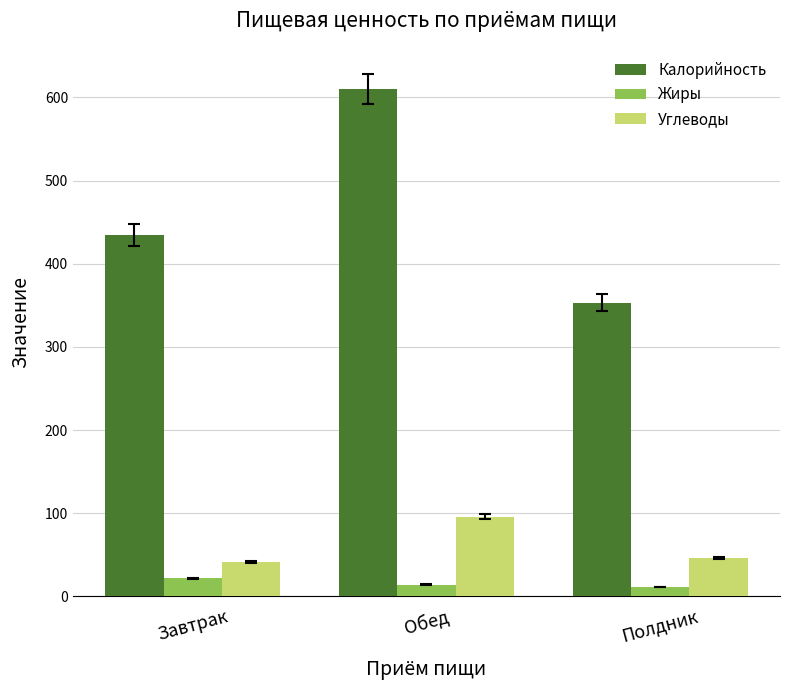

How many bars are there in each group?

3